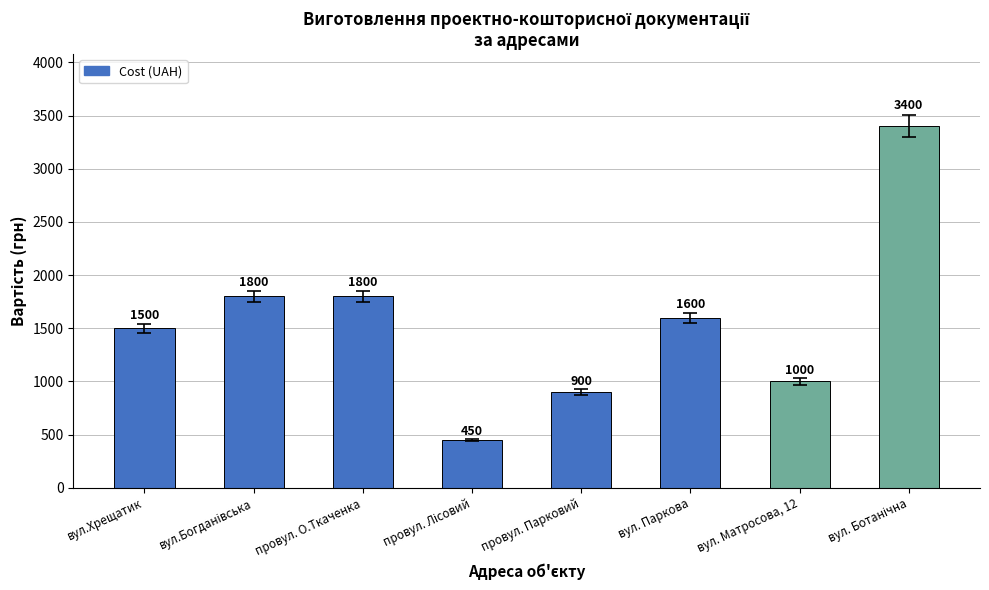

True or false: the data shows 3400 at вул. Ботанічна.

True